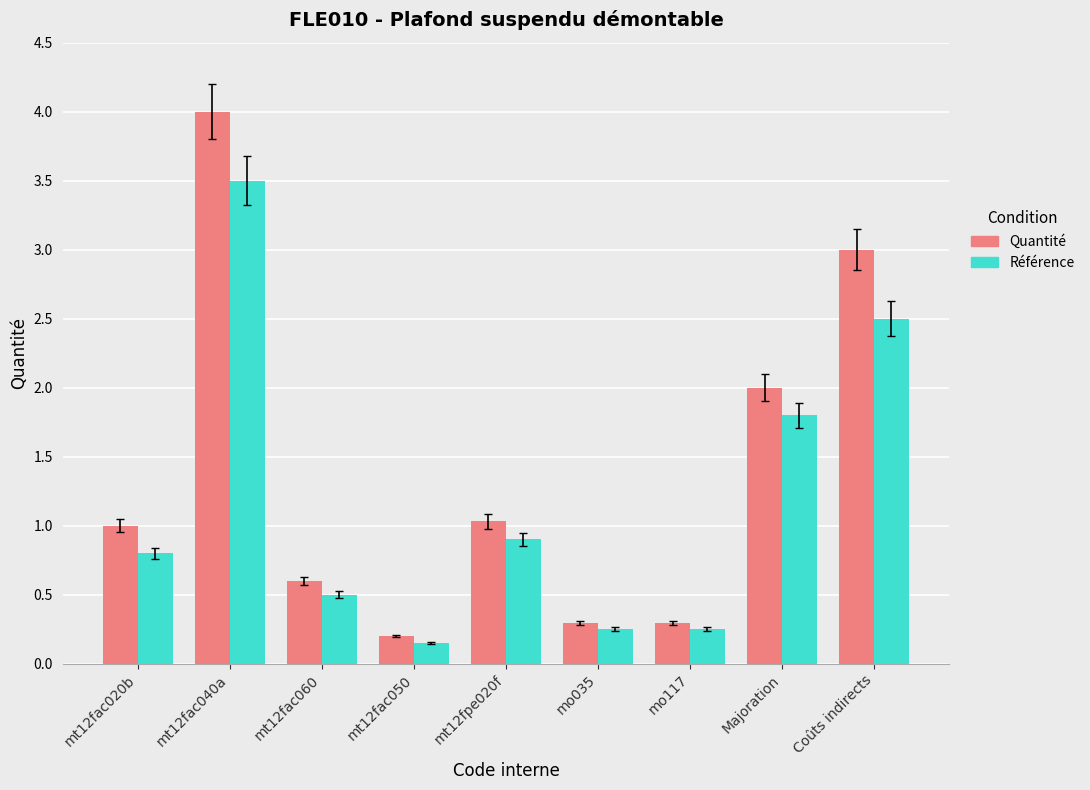

What are all the series names shown in the legend?

Quantité, Référence